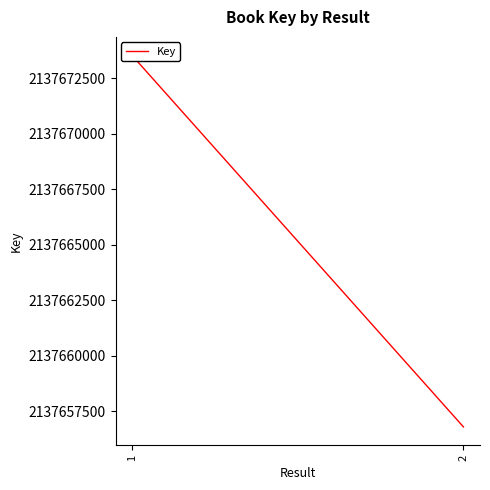

Reading left to right, transcribe all the data shown in this chart.

1=2137673530	2=2137656796